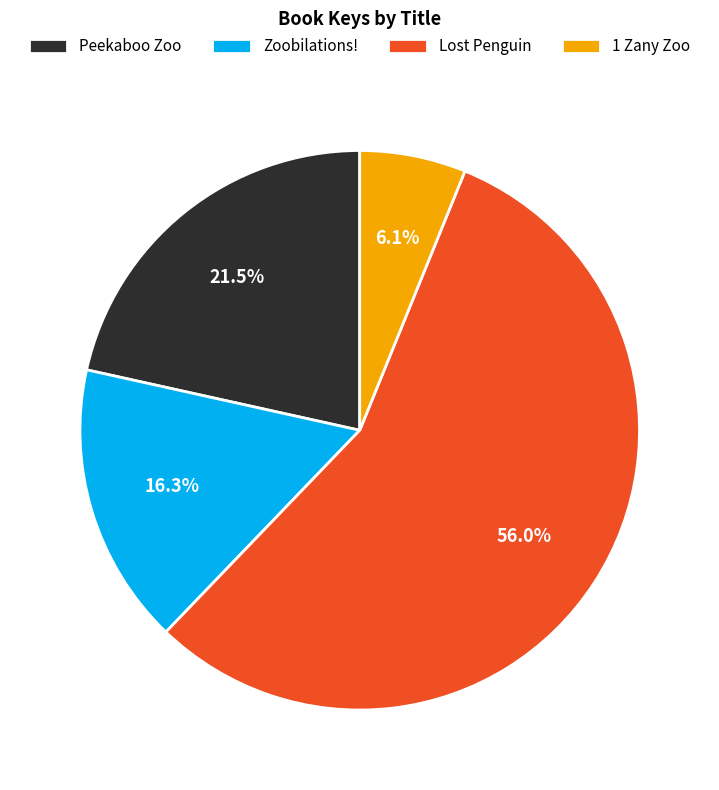

The Zoobilations! slice represents 9% of the pie. True or false?

False